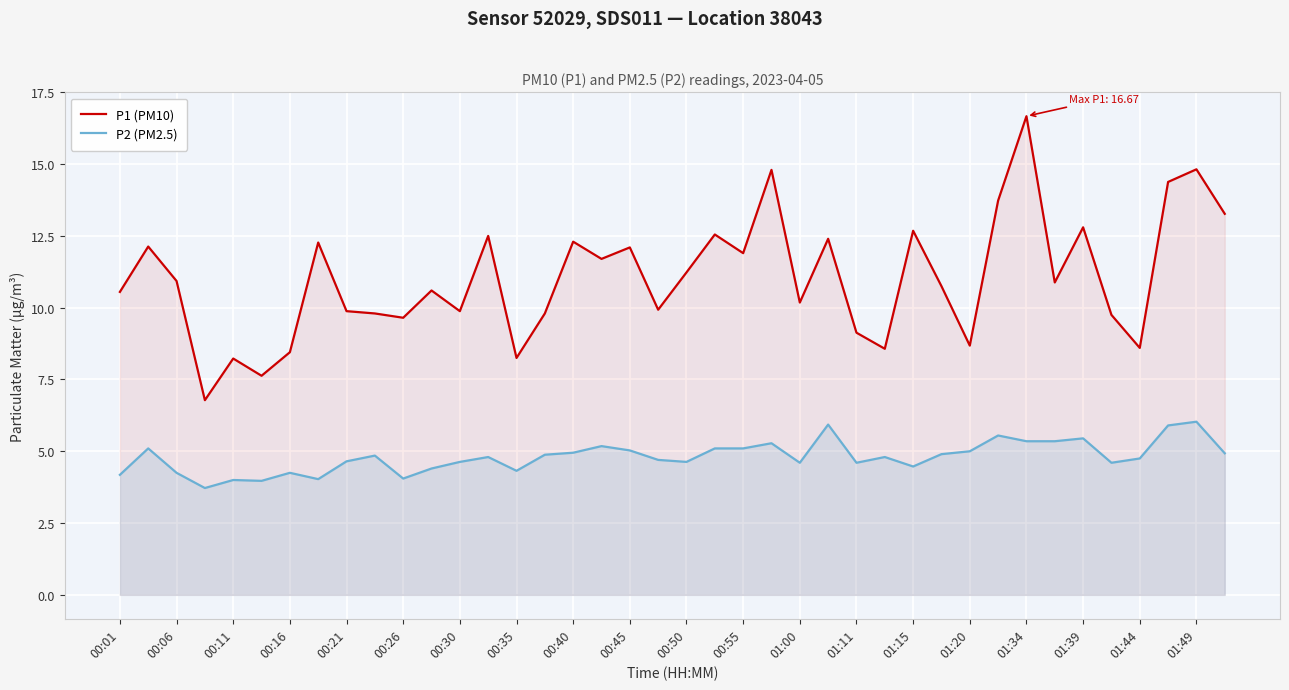

What is the difference between the maximum and minimum values in the P1 (PM10) series?

9.9